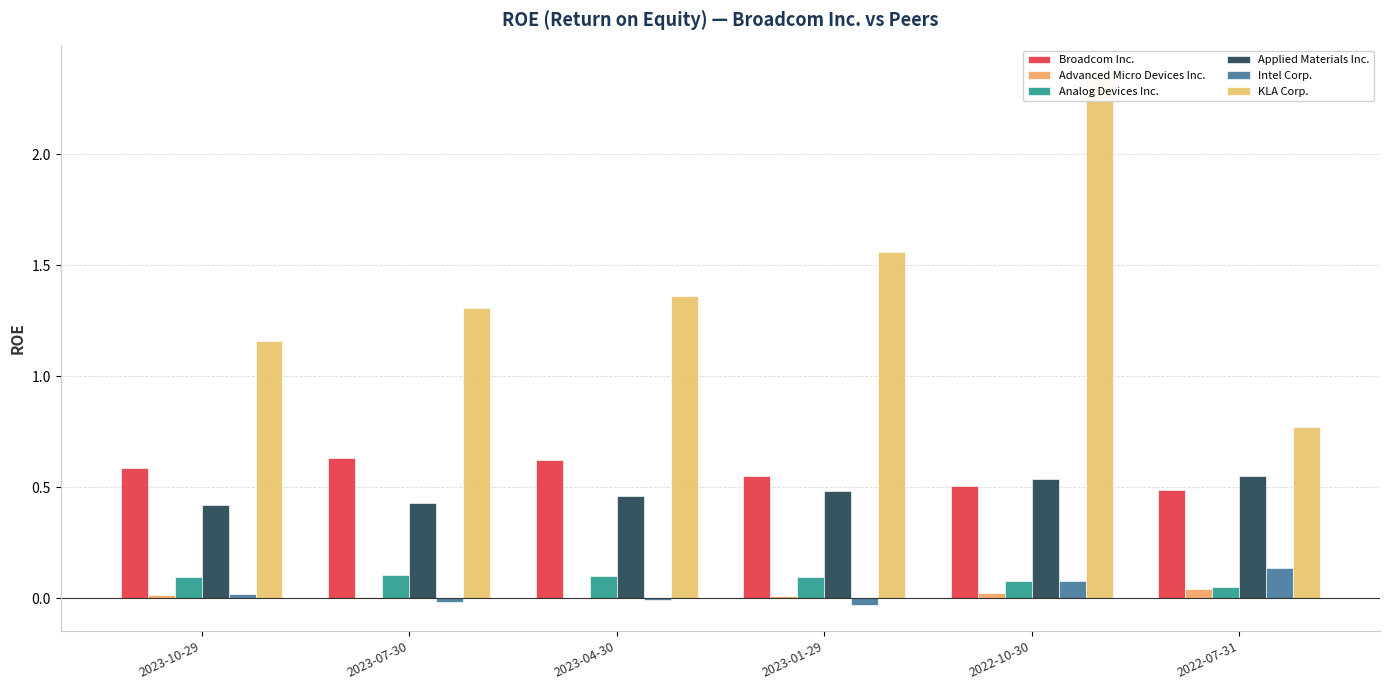

How many Broadcom Inc. values are between 0 and 1?

6